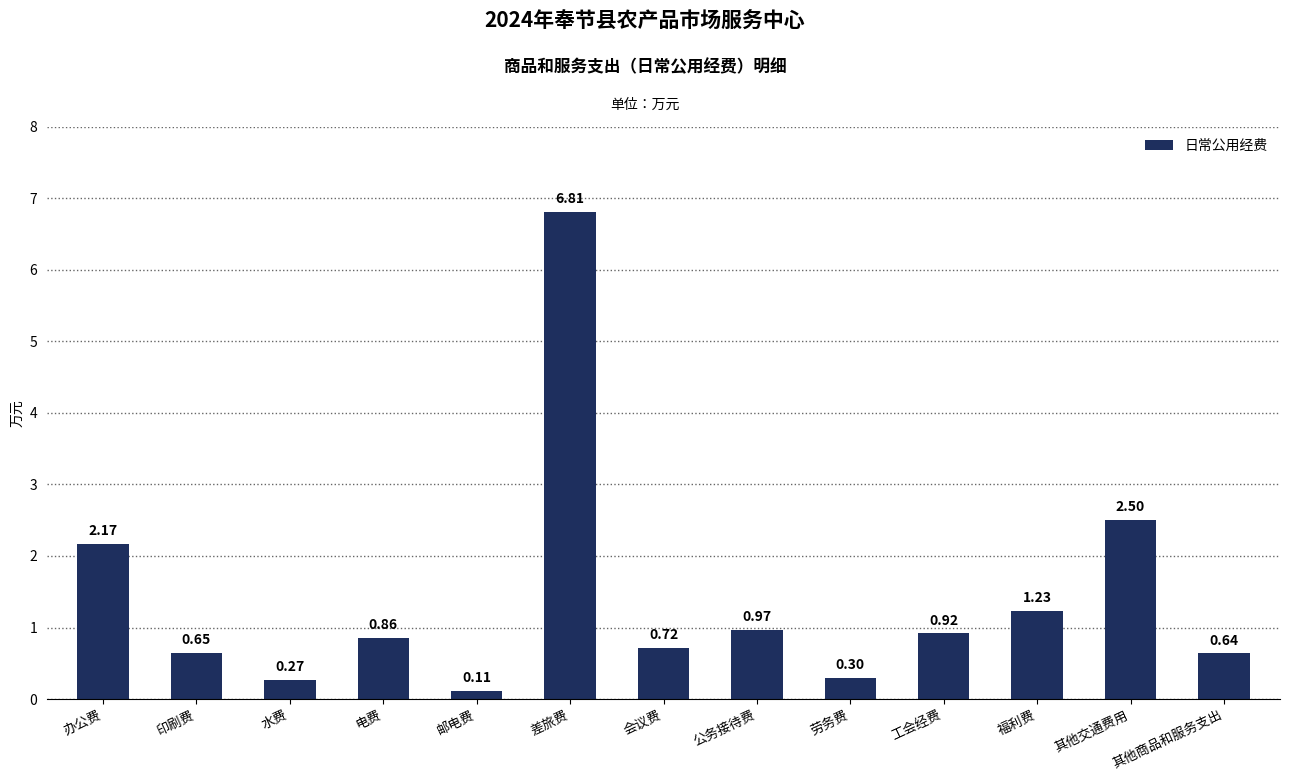

Where is the data nearest to the value 3?

其他交通费用